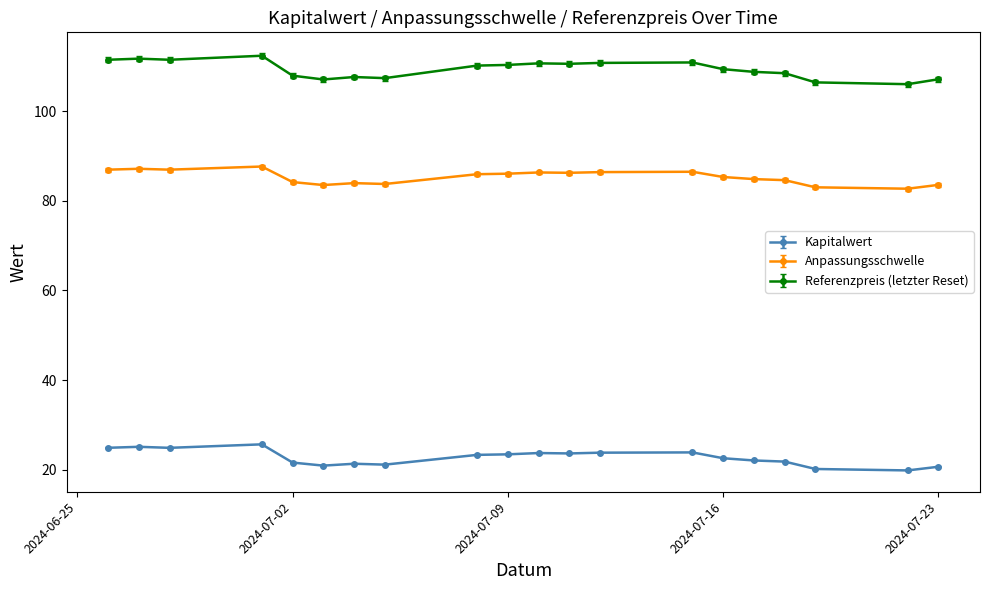

What is the lowest value of the Kapitalwert series?

19.8